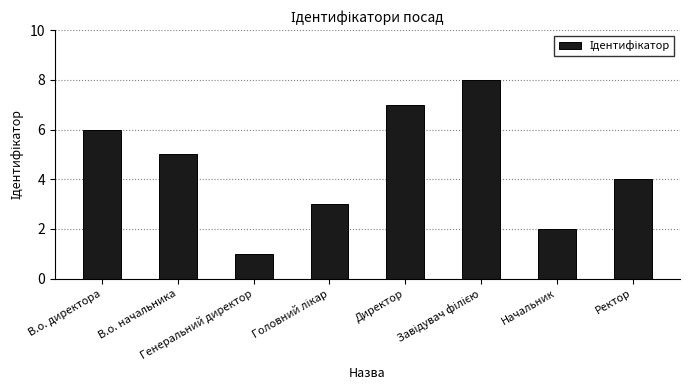

What is the difference between the second highest and second lowest values?

5